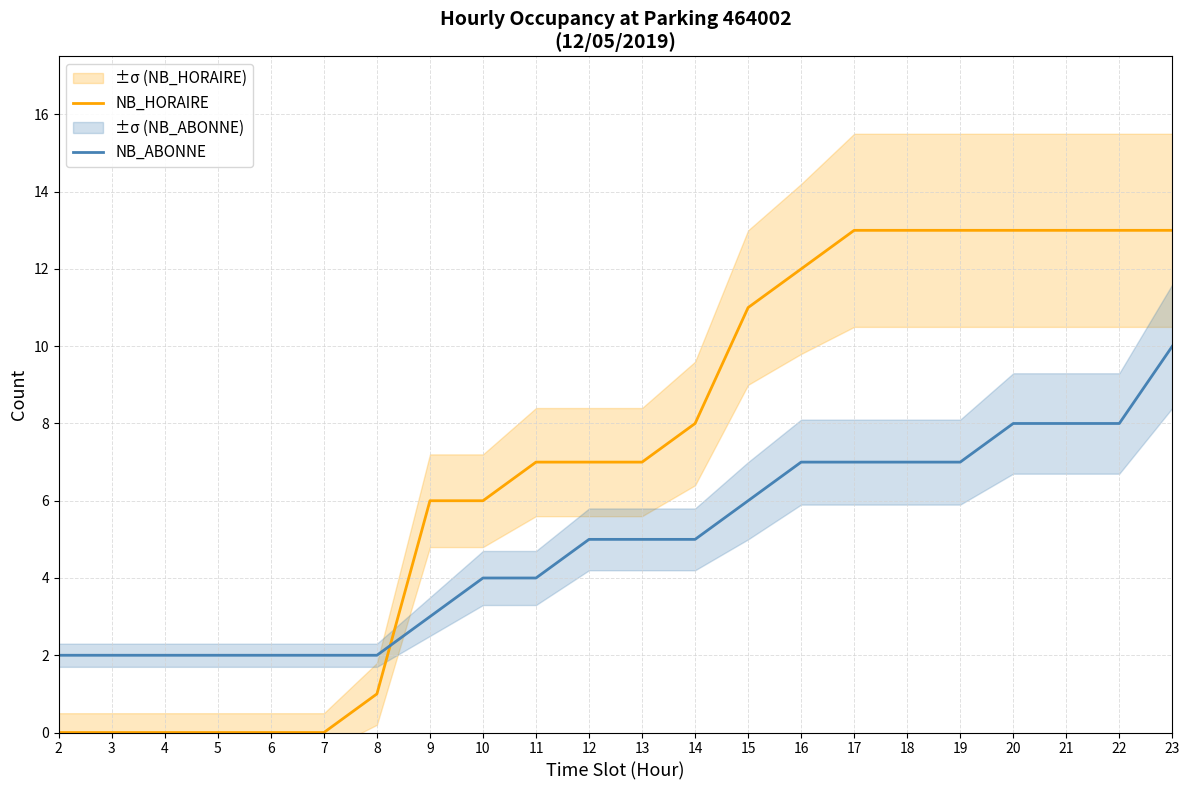

What is the greatest value displayed?

13